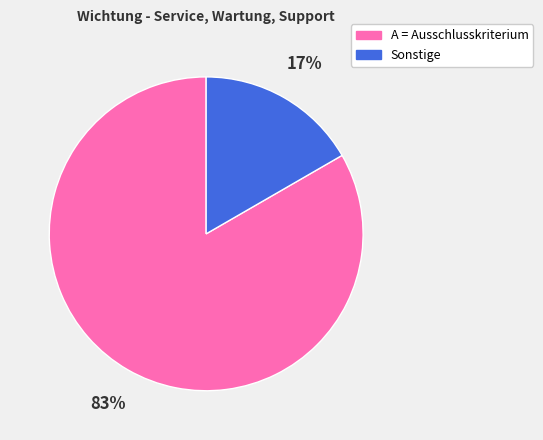

True or false: Sonstige accounts for 27% of the total.

False